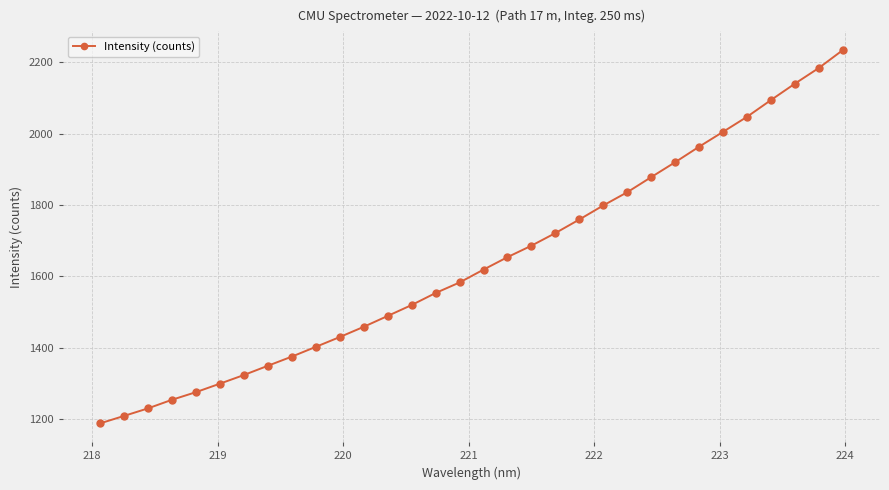

What is the difference between the maximum and second lowest values?

1026.4